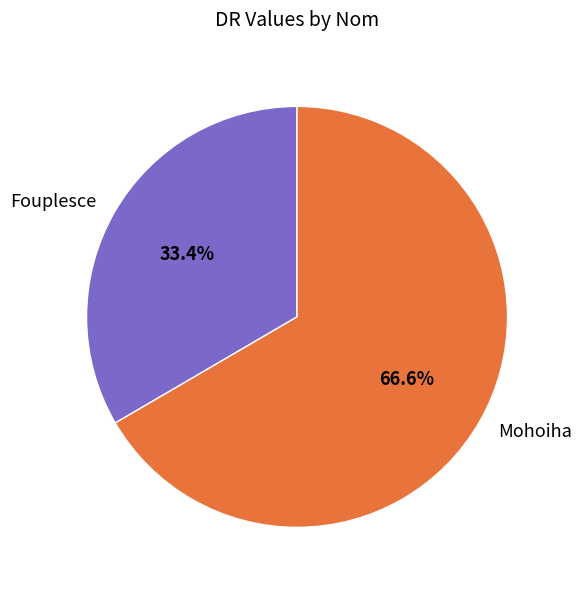

True or false: Mohoiha accounts for 67% of the total.

True